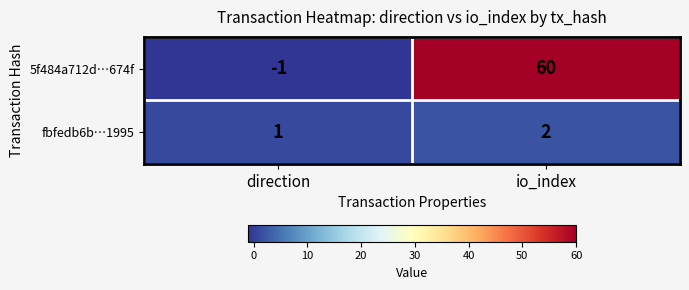

Reading left to right, extract all data points from this chart.

5f484a712d…674f: direction=-1	io_index=60
fbfedb6b…1995: direction=1	io_index=2